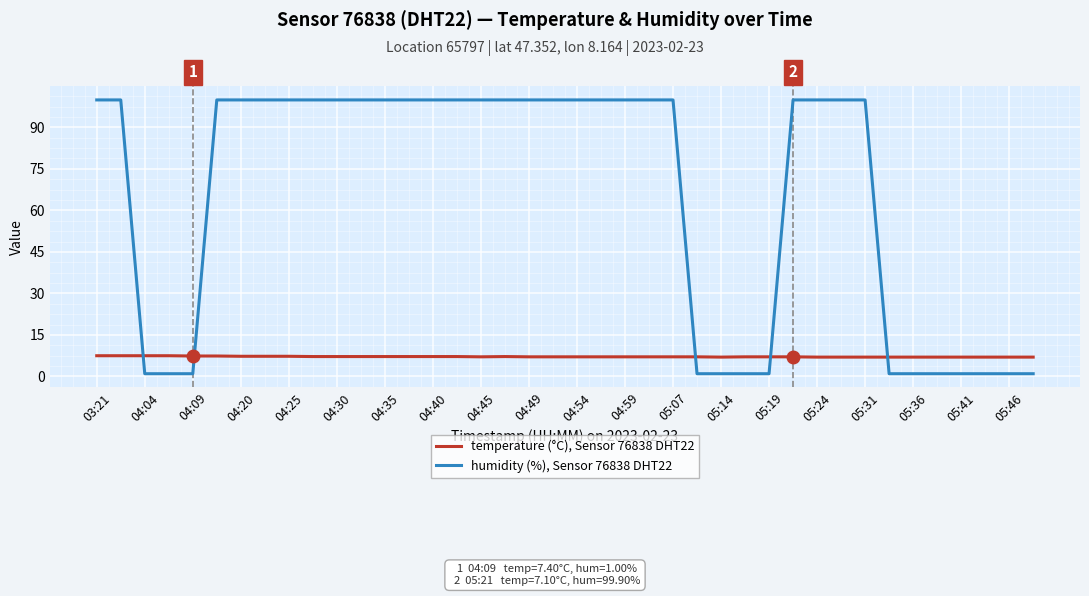

What is the maximum value for humidity (%), Sensor 76838 DHT22?

99.9